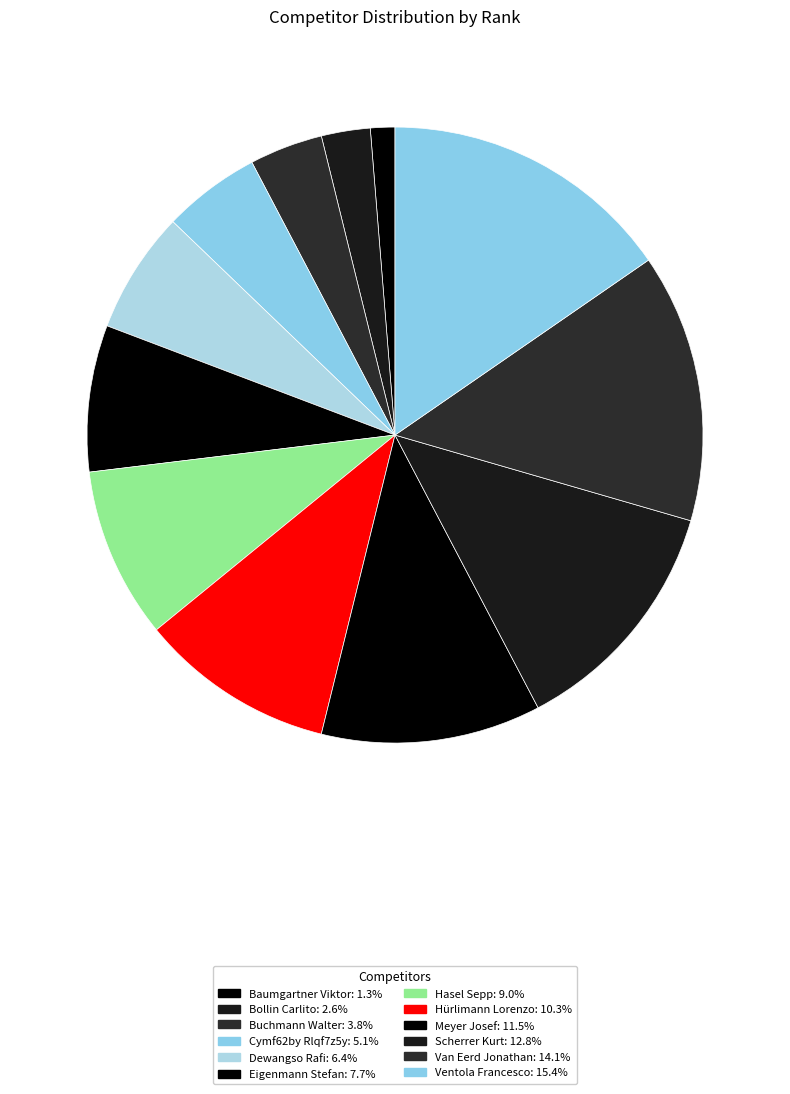

Combined, do Van Eerd Jonathan and Baumgartner Viktor account for over 50%?

No